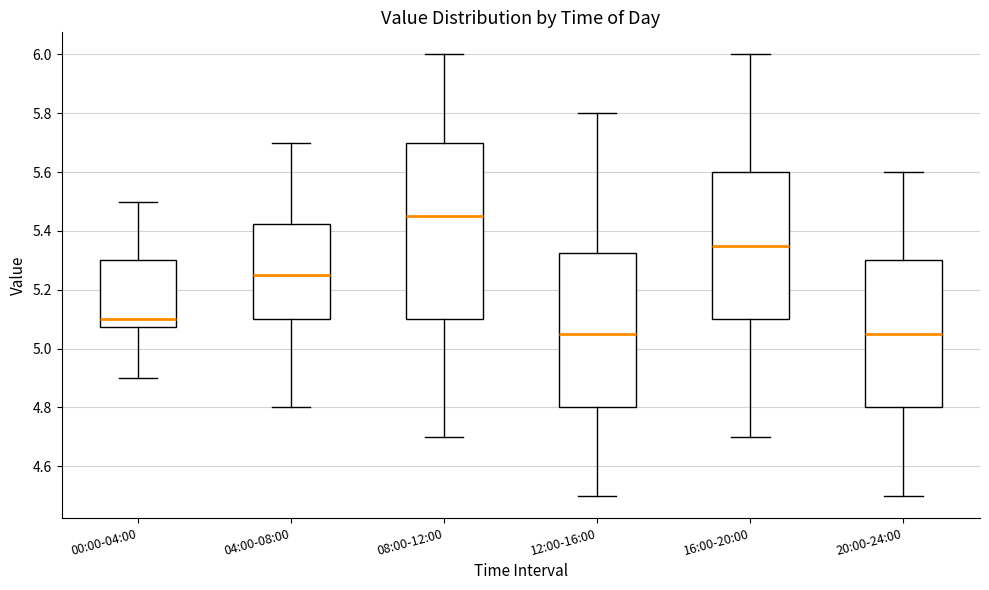

Which box is the tallest, from its lower edge to its upper edge?

08:00-12:00